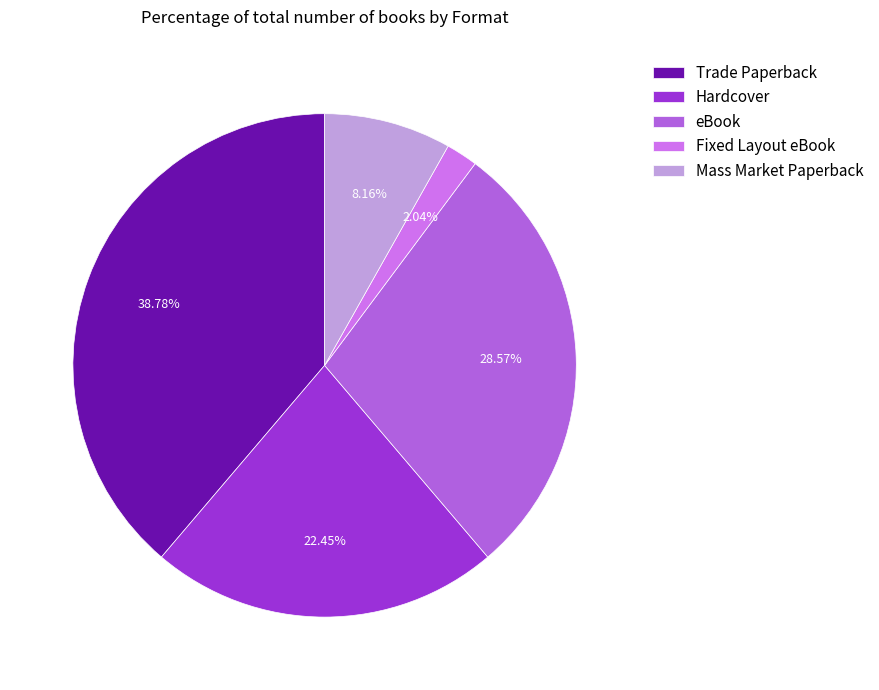

To the nearest percent, what percentage of the pie is Fixed Layout eBook?

2%